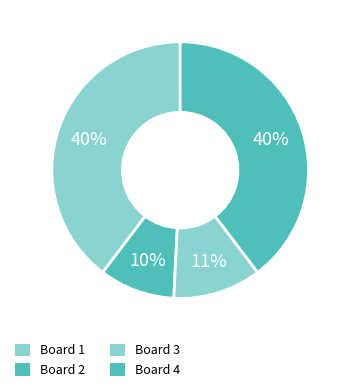

How many slices are in this pie chart?

4